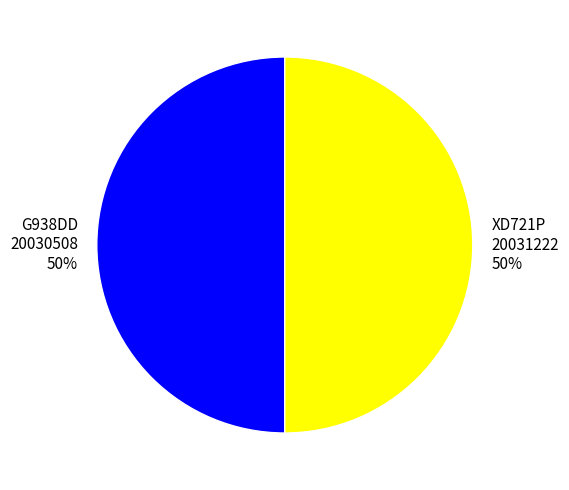

What is the ratio of the value at XD721P to the value at G938DD?

1.0